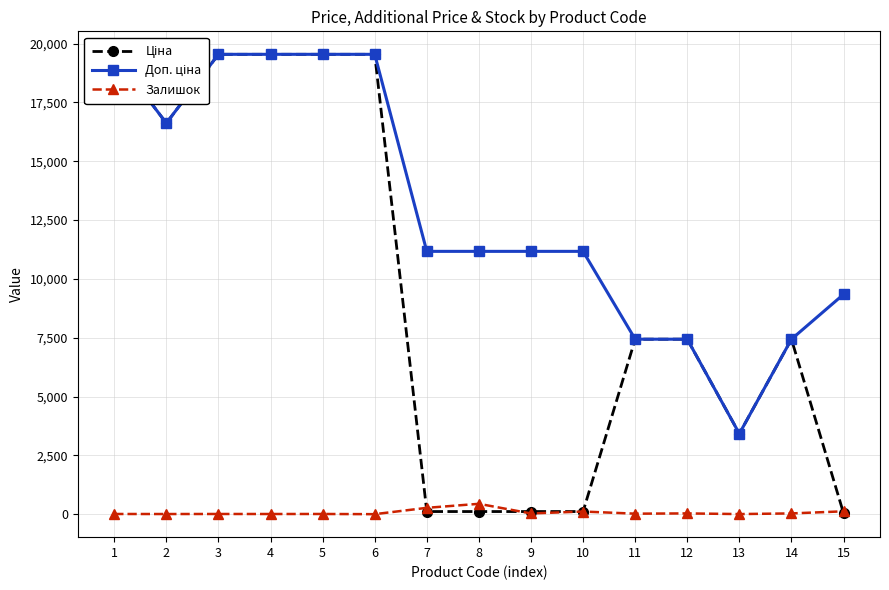

In Залишок, how many points are lower than both neighbors (excluding endpoints)?

6